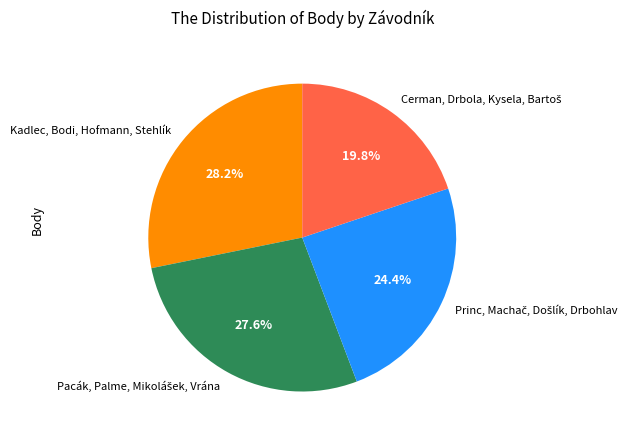

Count the number of slices in the pie.

4